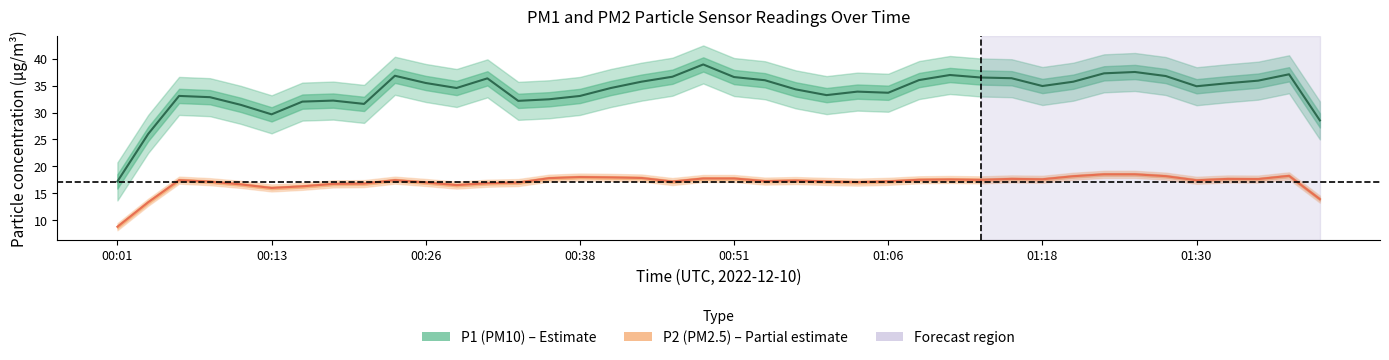

How many interior local peaks does the P1 series have?

13